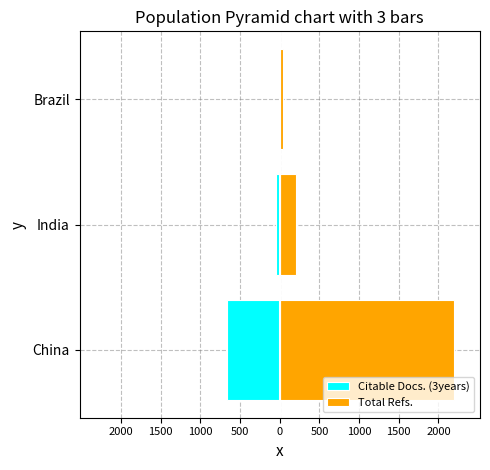

Which has a higher value, India or Brazil?

Brazil